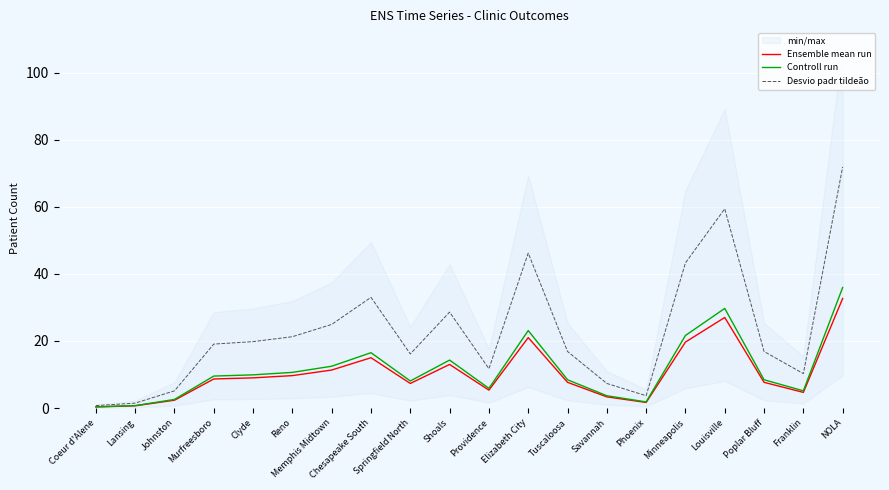

What is the label of the 4th point from the left?

Murfreesboro